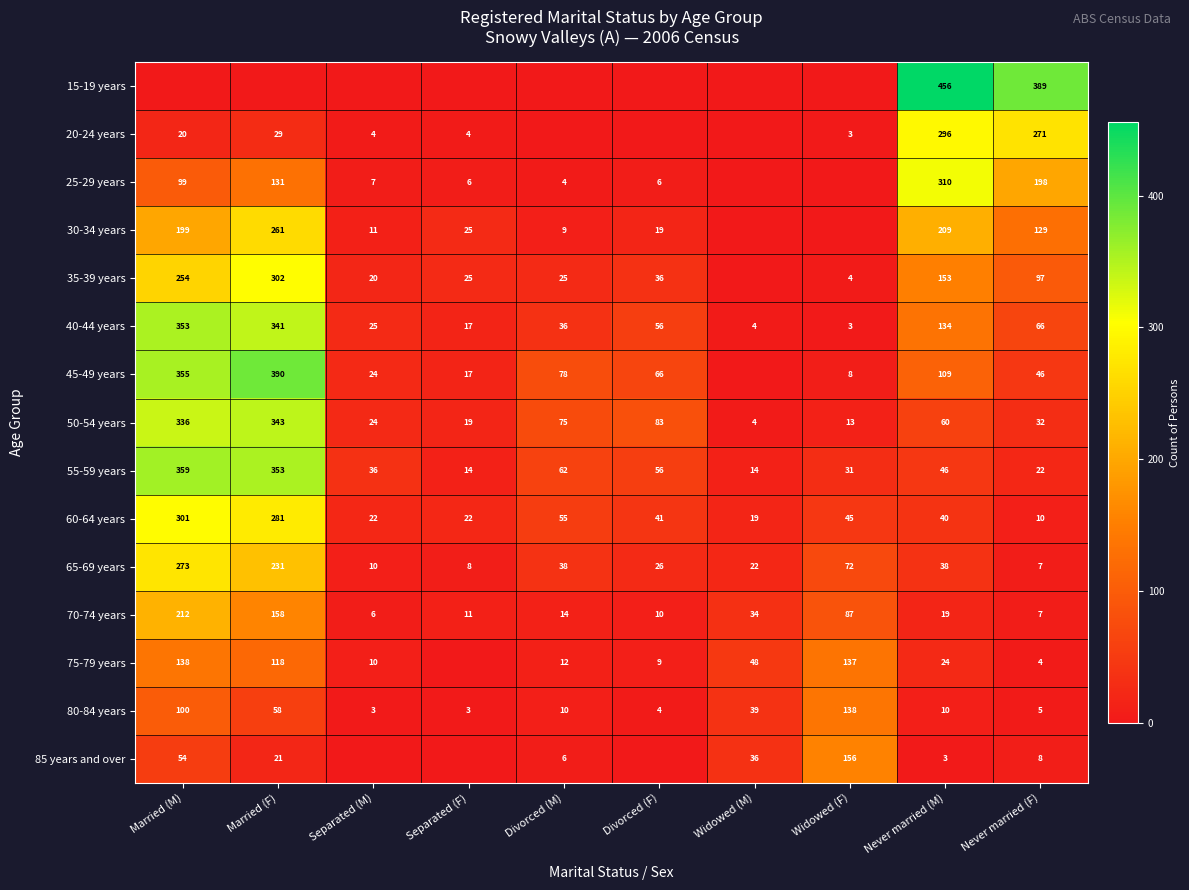

True or false: 65-69 years has a value of 231 at Married (F).

True